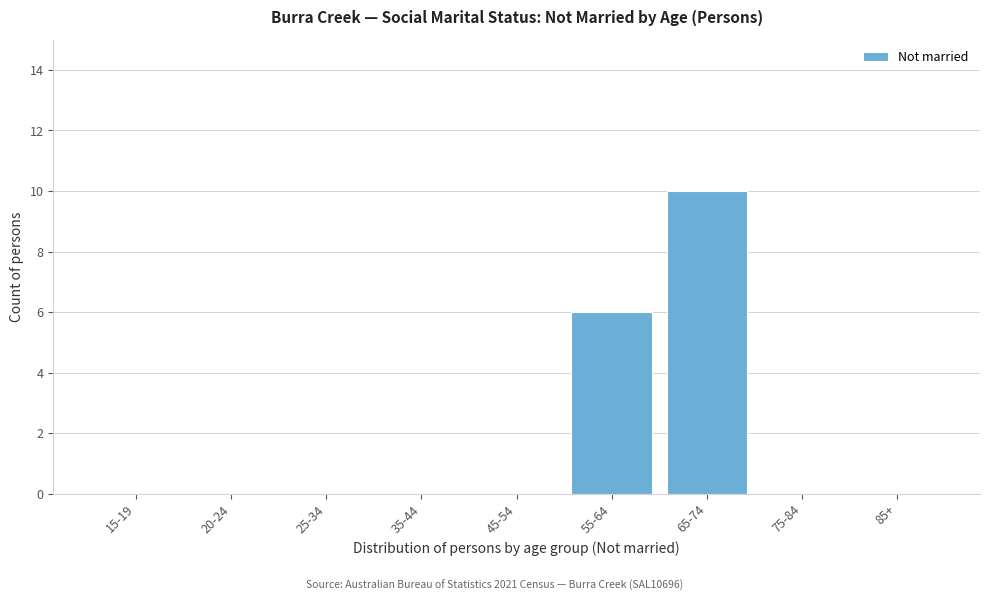

Reading left to right, transcribe all the data shown in this chart.

15-19=0	20-24=0	25-34=0	35-44=0	45-54=0	55-64=6	65-74=10	75-84=0	85+=0